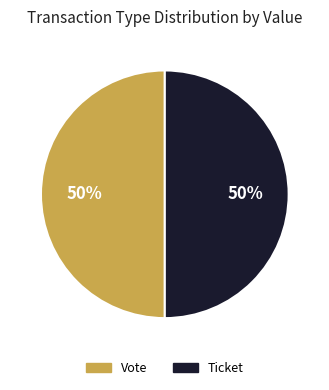

Approximately how many times larger is the value at Vote compared to Ticket?

1.0